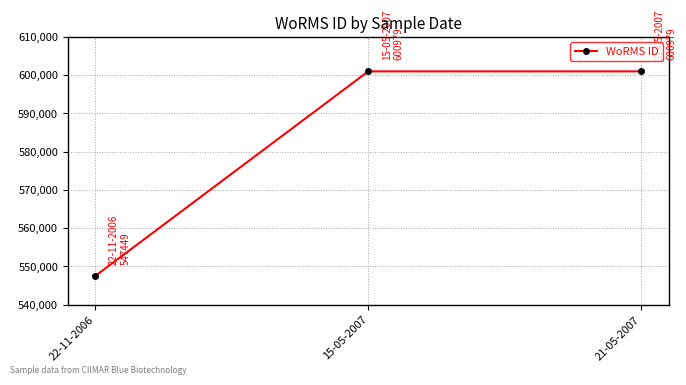

What is the approximate value at 22-11-2006?

547449